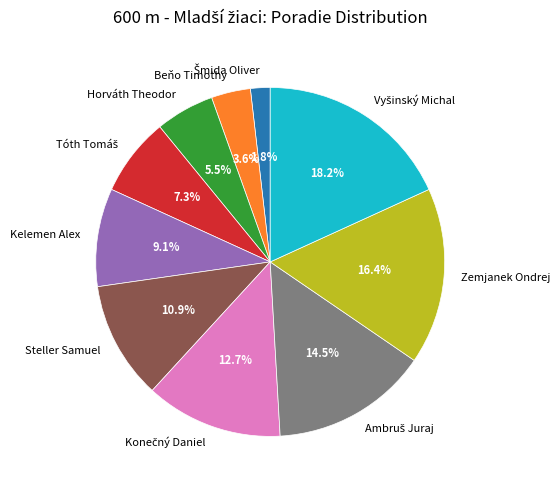

Is it true that Horváth Theodor is 1% of the pie?

False